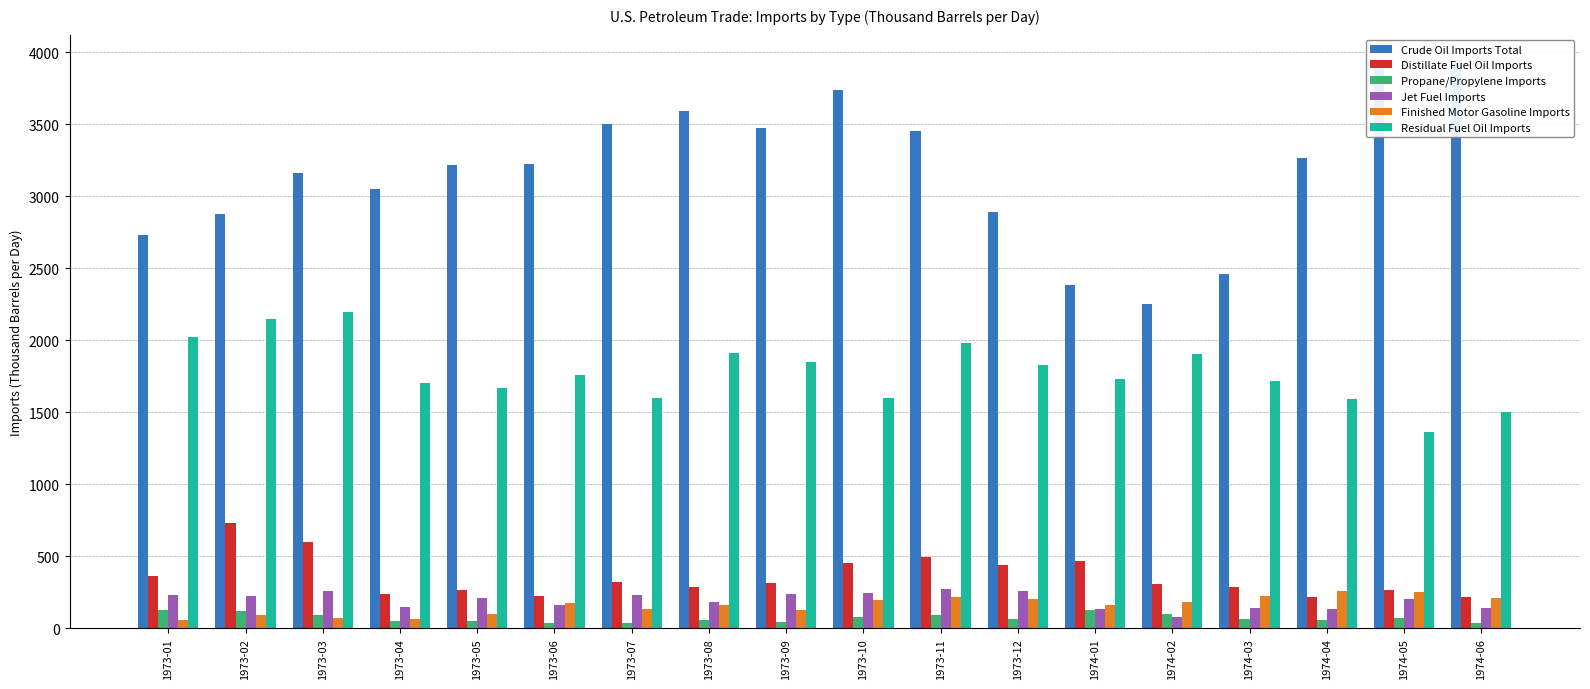

What are all the series names shown in the legend?

Crude Oil Imports Total, Distillate Fuel Oil Imports, Propane/Propylene Imports, Jet Fuel Imports, Finished Motor Gasoline Imports, Residual Fuel Oil Imports